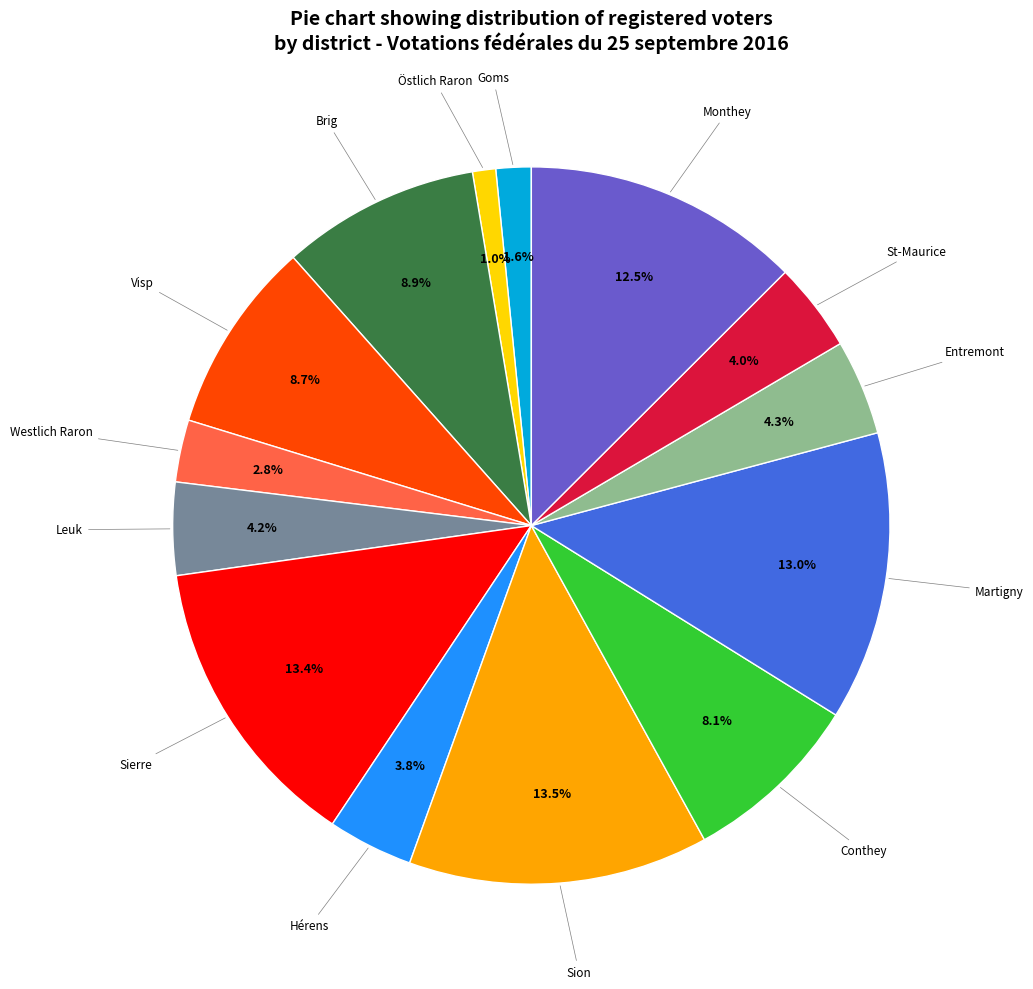

Is there any slice that represents more than half of the pie?

No